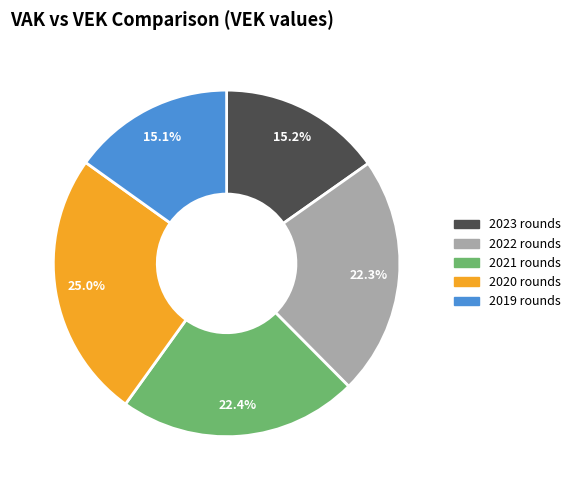

How many segments does this pie chart have?

5